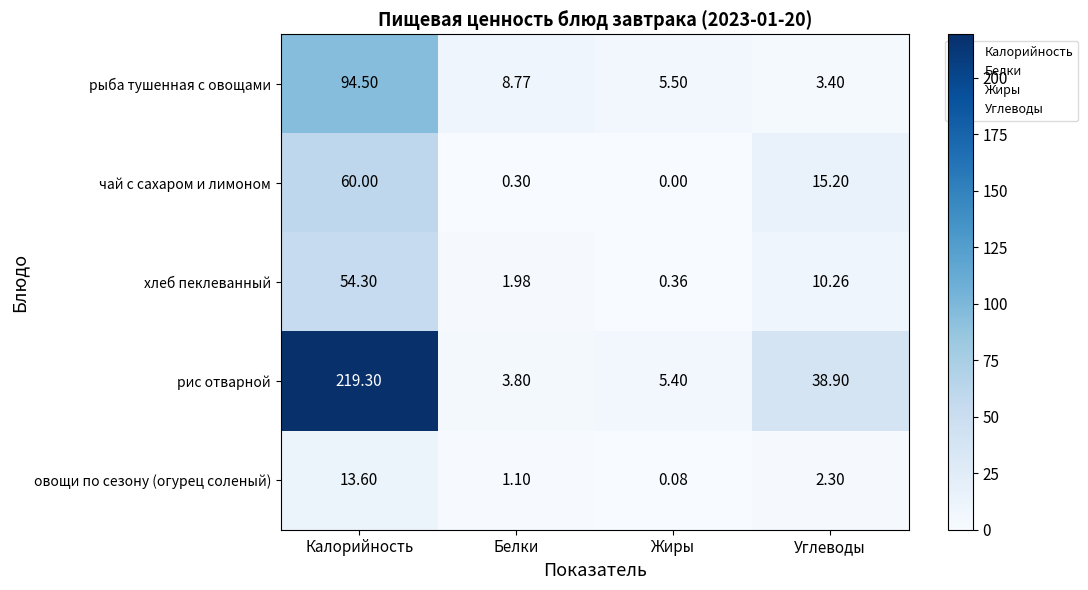

Which series has the widest spread of values?

рис отварной